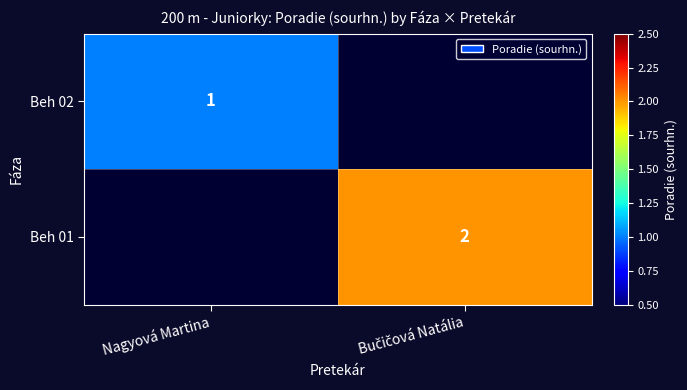

Which label corresponds to the largest value in the chart?

Bučičová Natália